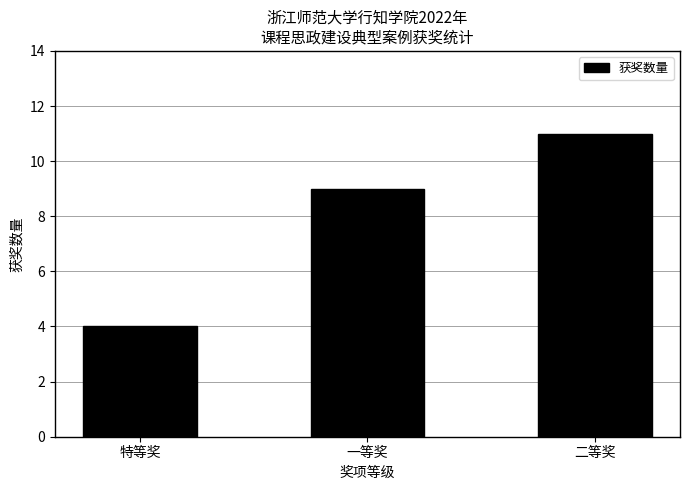

The chart shows a value of 15 at 一等奖. True or false?

False